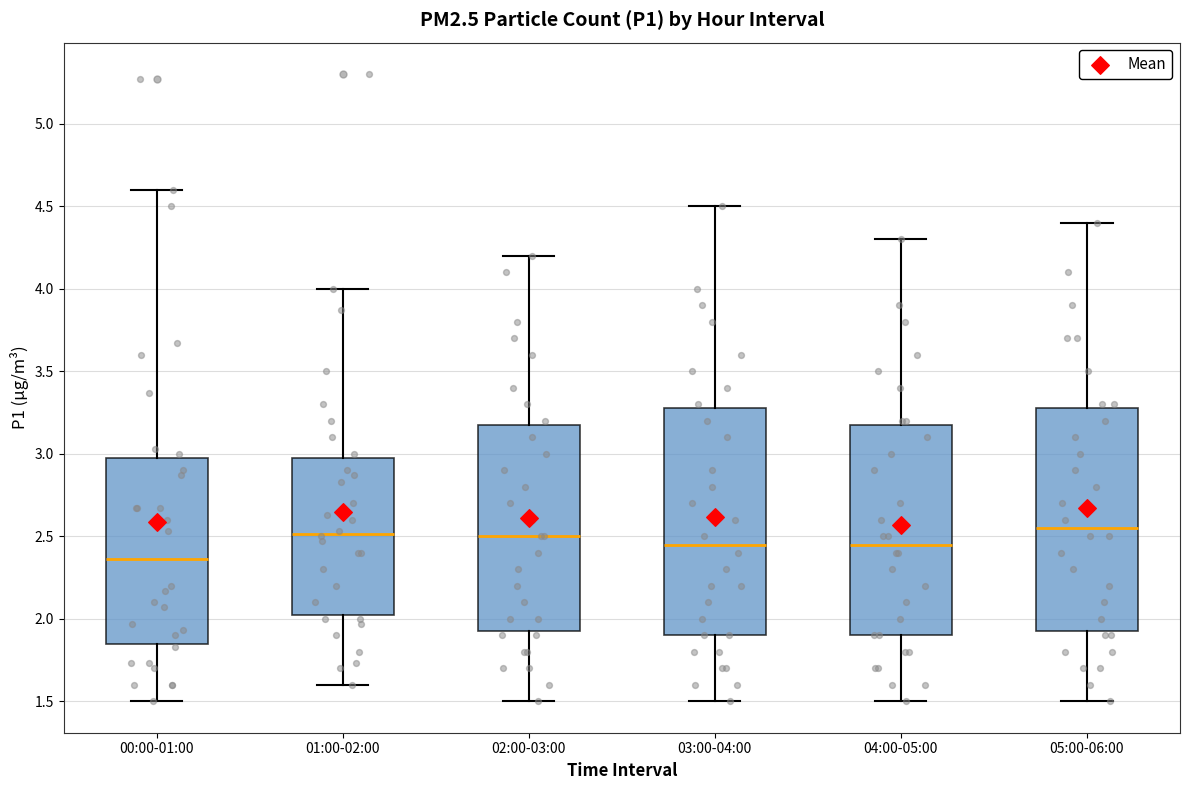

Reading left to right, read every box against the y-axis: the position of its median line, the range the box covers, and the ends of its whiskers. The values are not printed on the chart, so give them approximately, as read against the axis.

00:00-01:00: median 2.35, box 1.85 to 3.00, whiskers 1.50 to 4.60
01:00-02:00: median 2.50, box 2.05 to 3.00, whiskers 1.60 to 4.00
02:00-03:00: median 2.50, box 1.95 to 3.20, whiskers 1.50 to 4.20
03:00-04:00: median 2.45, box 1.90 to 3.30, whiskers 1.50 to 4.50
04:00-05:00: median 2.45, box 1.90 to 3.20, whiskers 1.50 to 4.30
05:00-06:00: median 2.55, box 1.95 to 3.30, whiskers 1.50 to 4.40